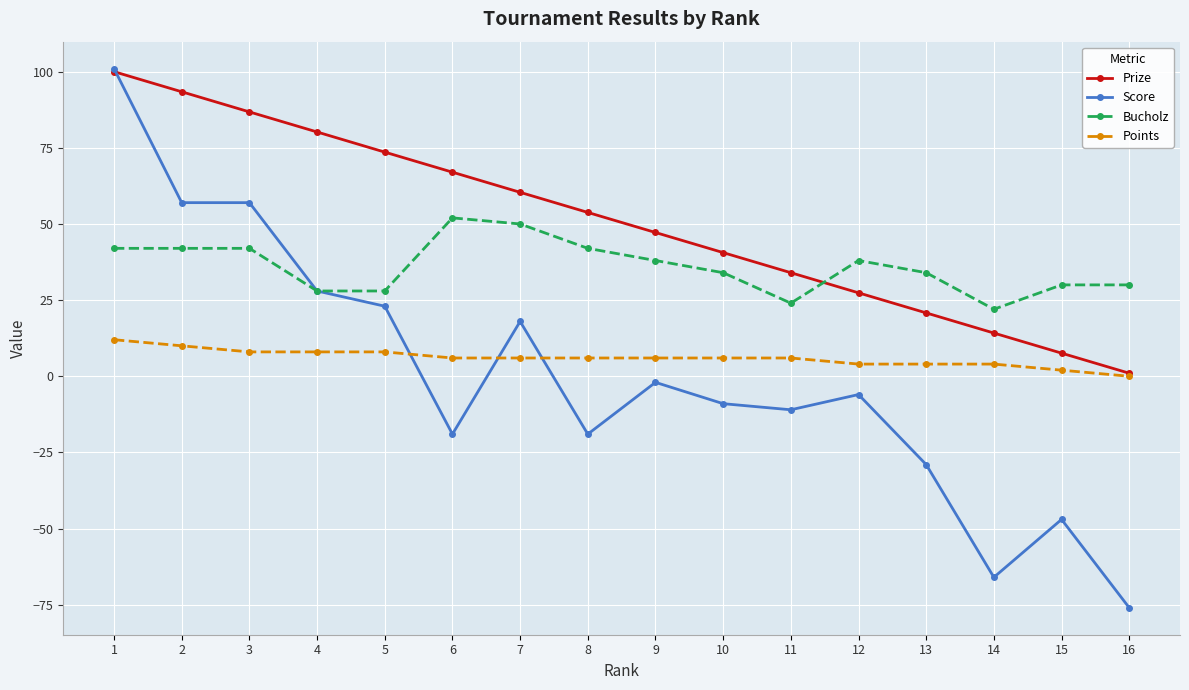

At 11, list the series in order from largest to smallest.

Prize, Bucholz, Points, Score